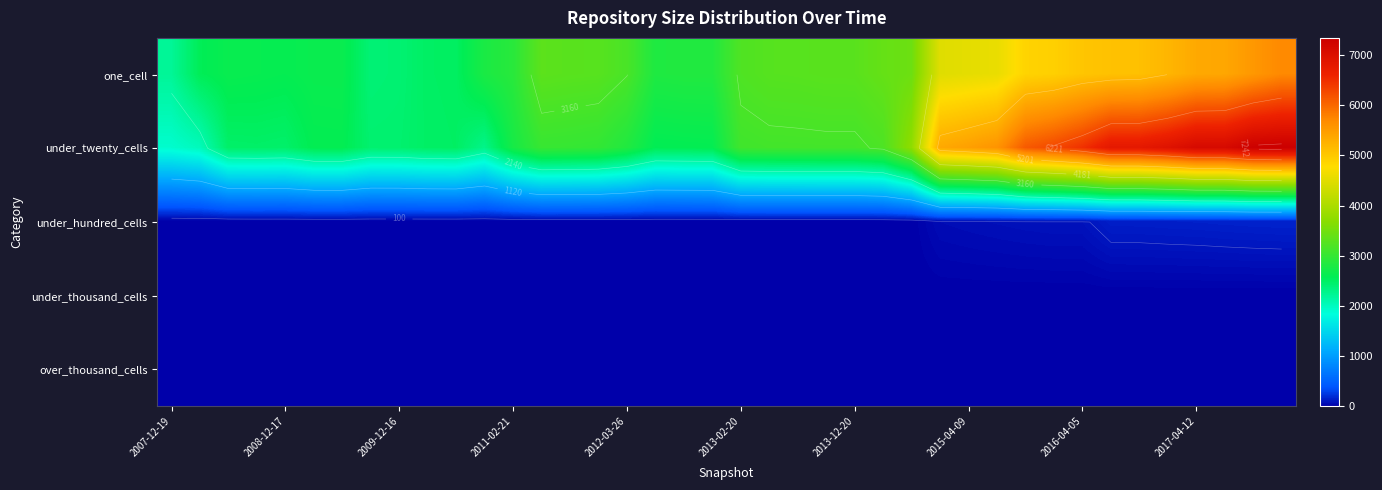

Count the number of data series in this chart.

5